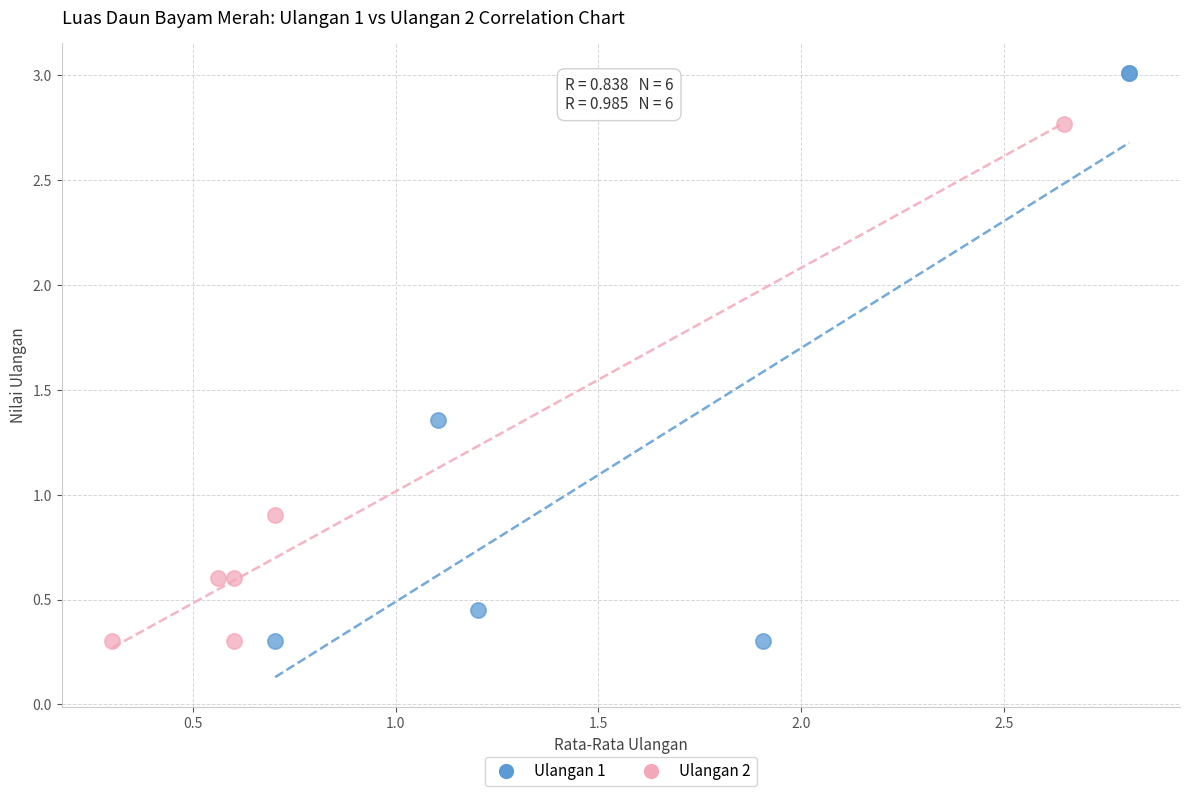

What are all the series names shown in the legend?

Ulangan 1, Ulangan 2